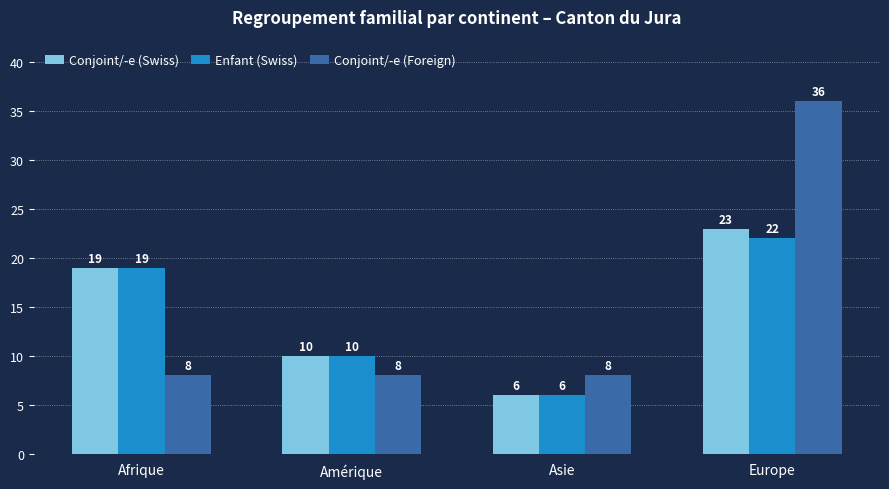

How many bars are there in total?

12